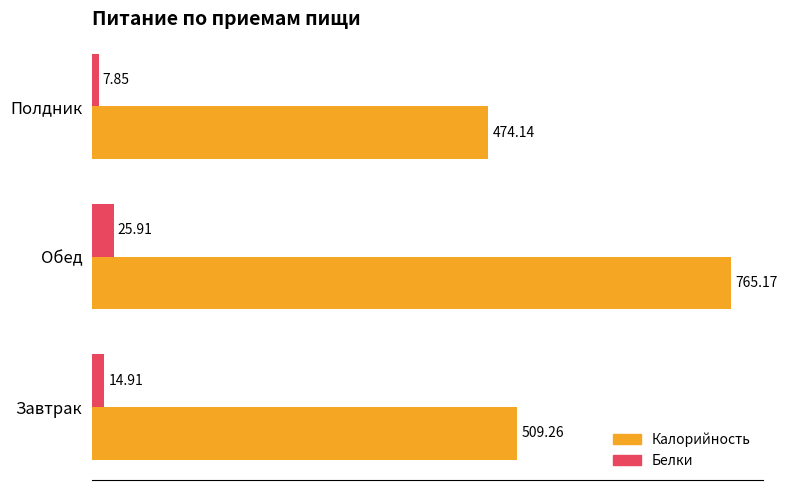

Rank the series by their average value, from lowest to highest.

Белки, Калорийность